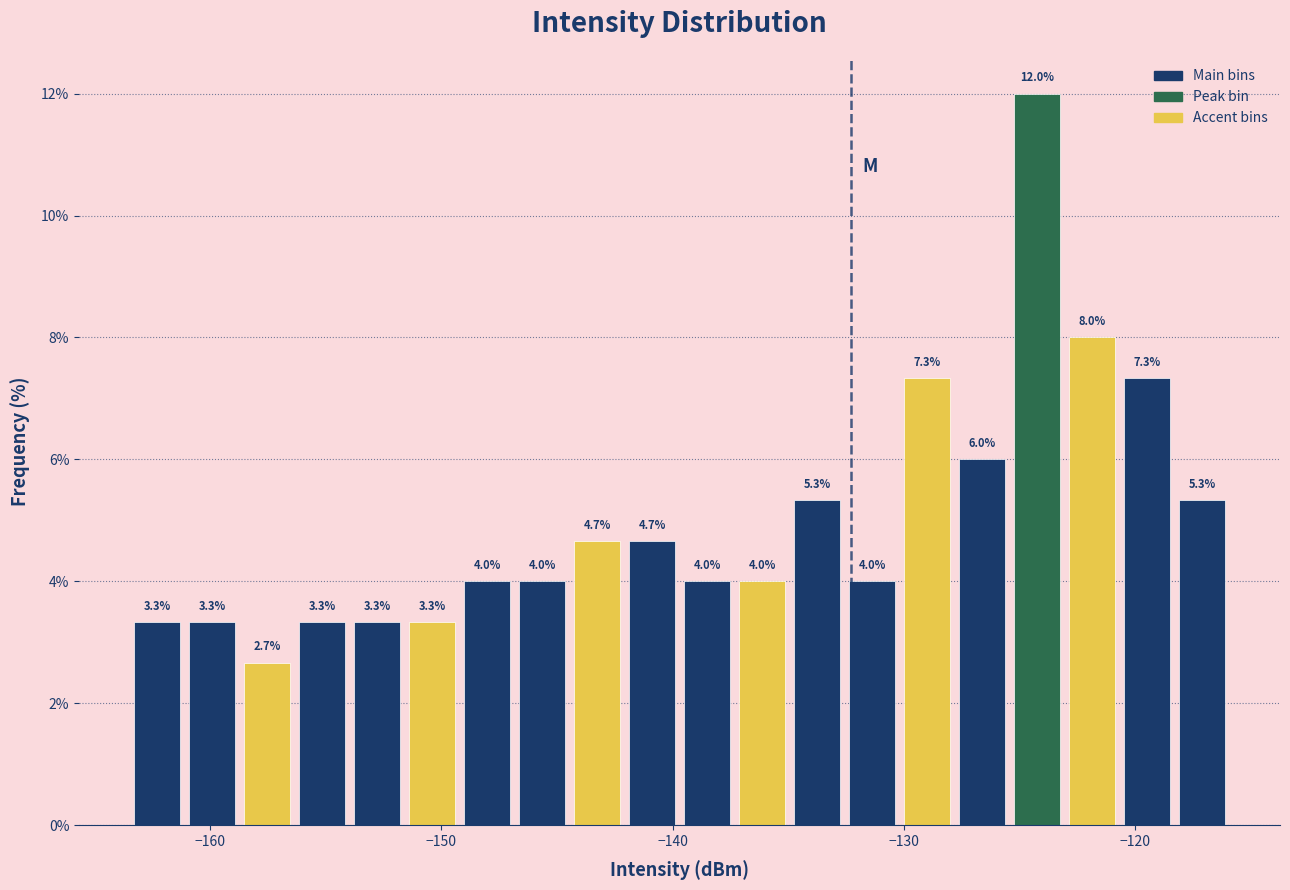

Around what value on the x-axis is the tallest bar? Give the approximate position of its centre, as read against the axis.

-124